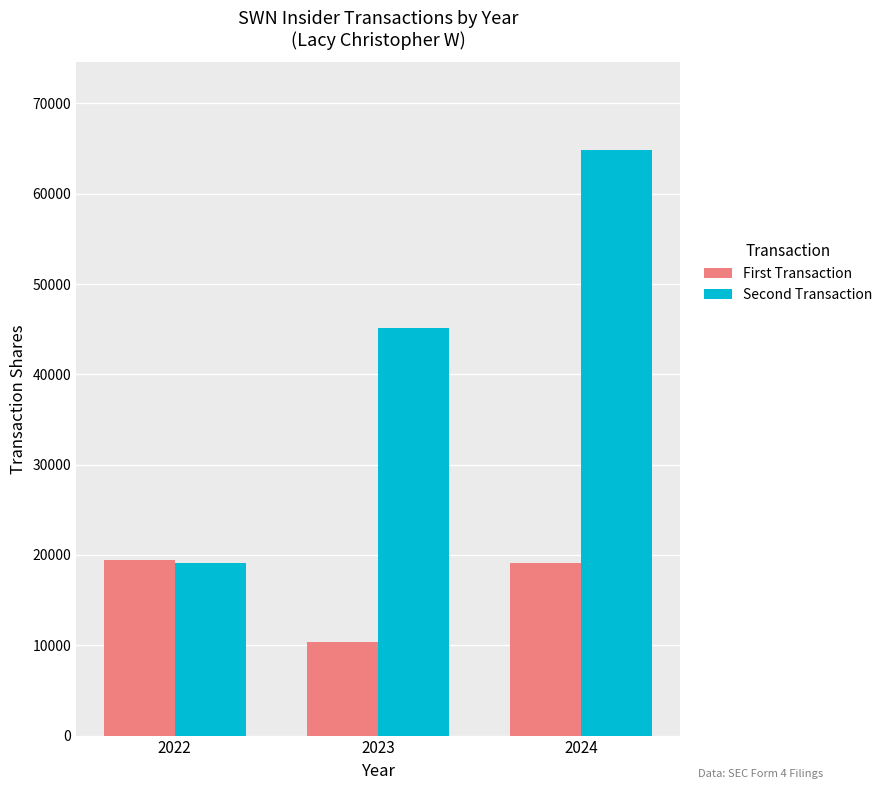

Which series has the largest range (max minus min)?

Second Transaction